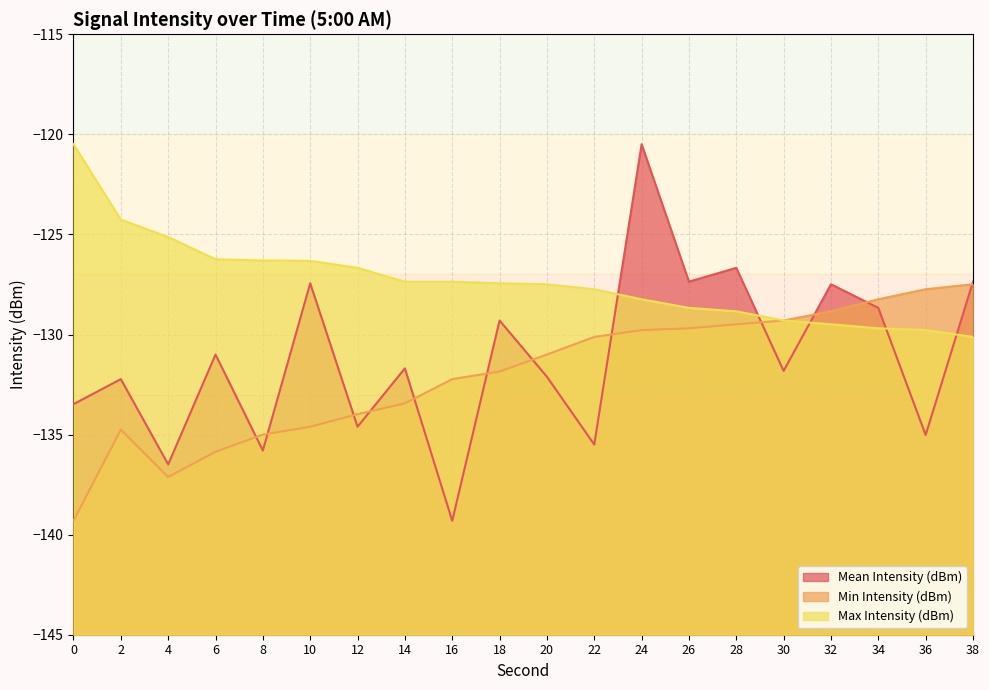

How many data points does each series have?

20